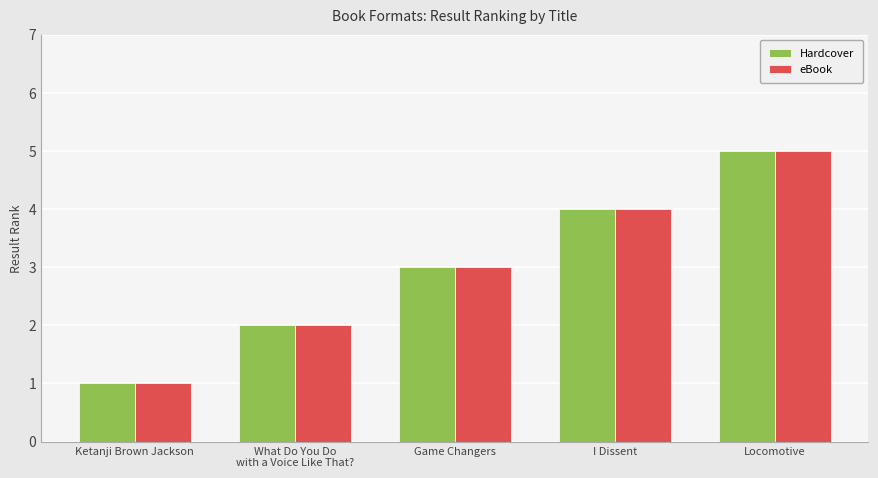

What are all the series names shown in the legend?

Hardcover, eBook